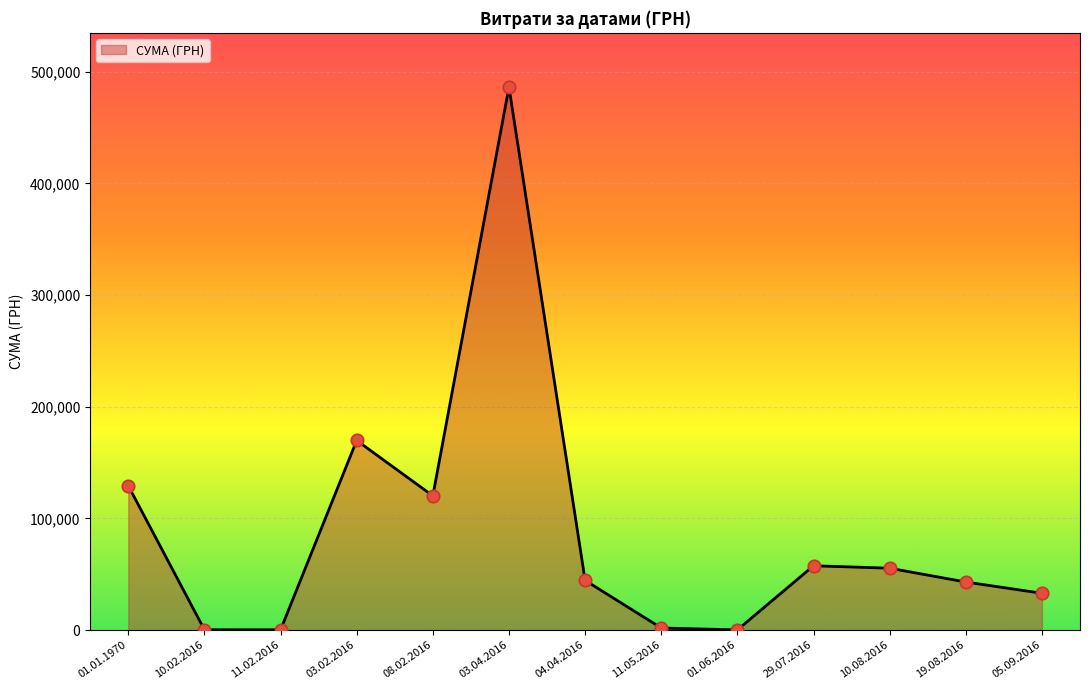

What is the change in value from 01.06.2016 to 10.08.2016?

+55240.7